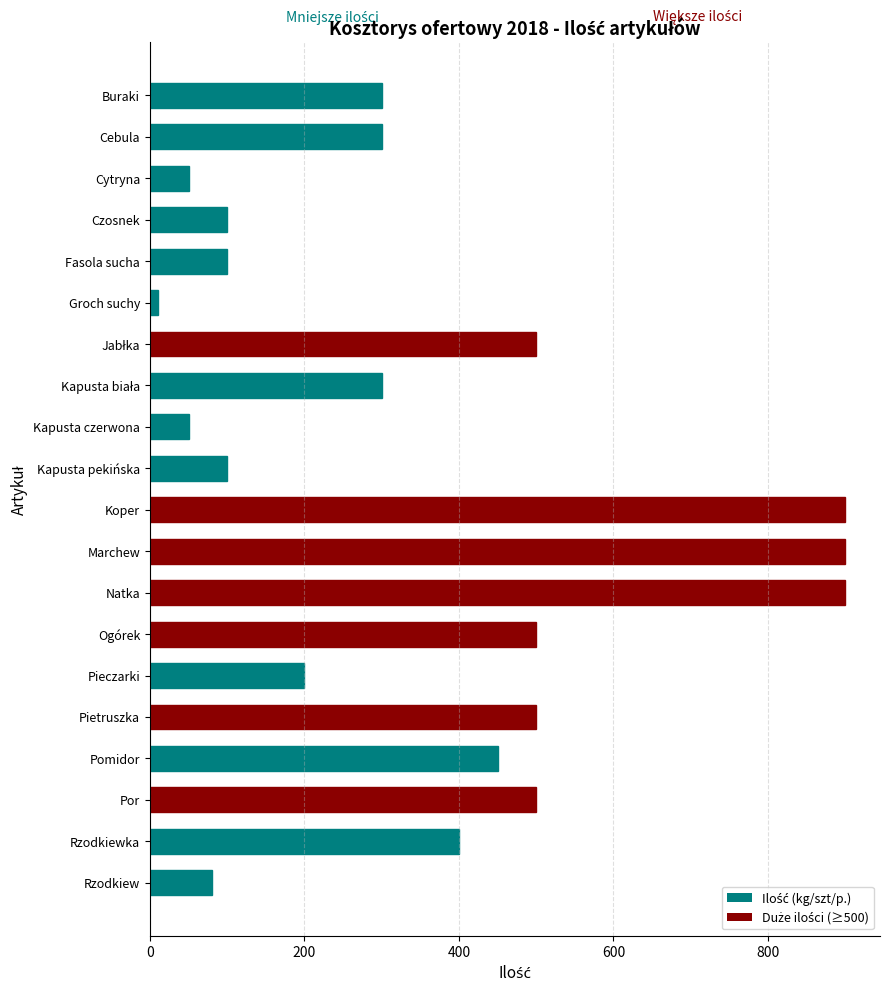

Reading top to bottom, transcribe all the data shown in this chart.

300	300	50	100	100	10	500	300	50	100	900	900	900	500	200	500	450	500	400	80